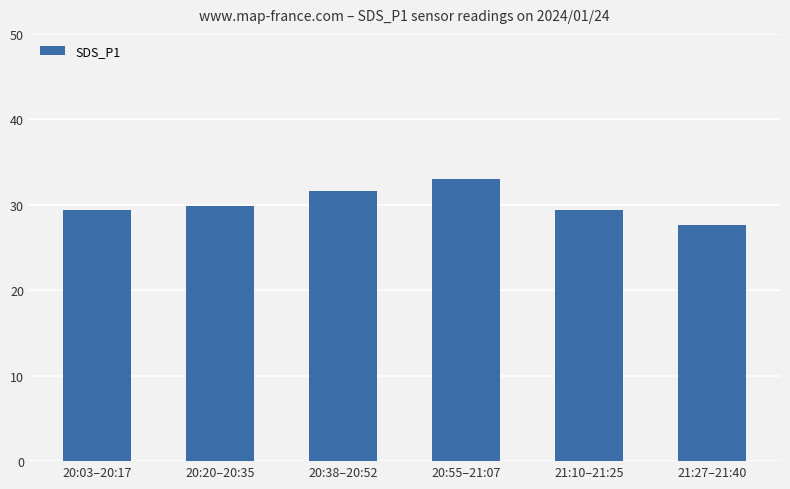

At which label does the data first exceed 29?

20:03–20:17